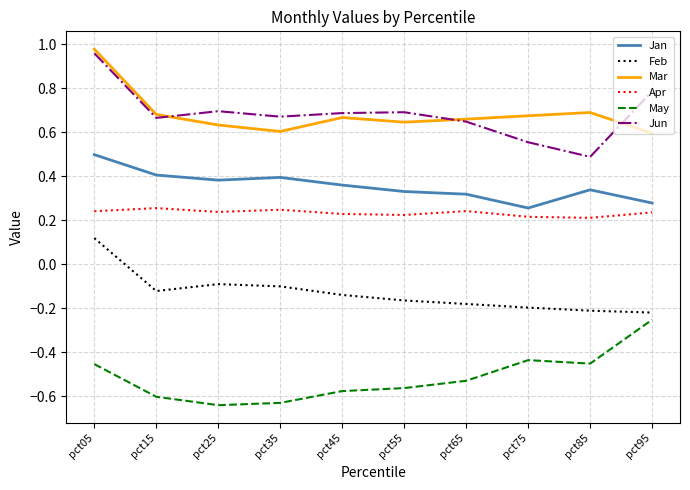

Count the number of data series in this chart.

6